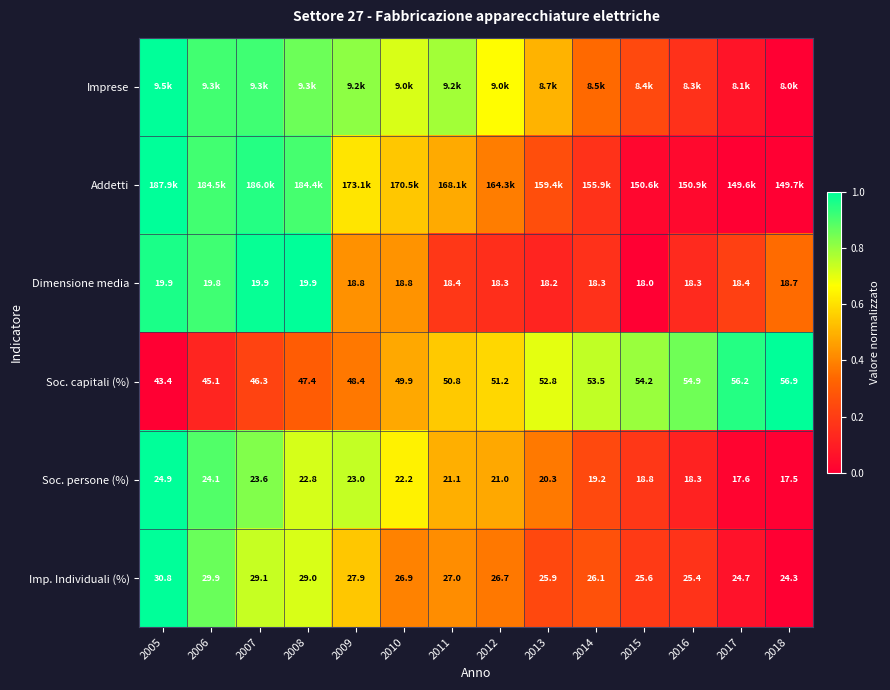

At which category is the sum across all series the highest?

2005